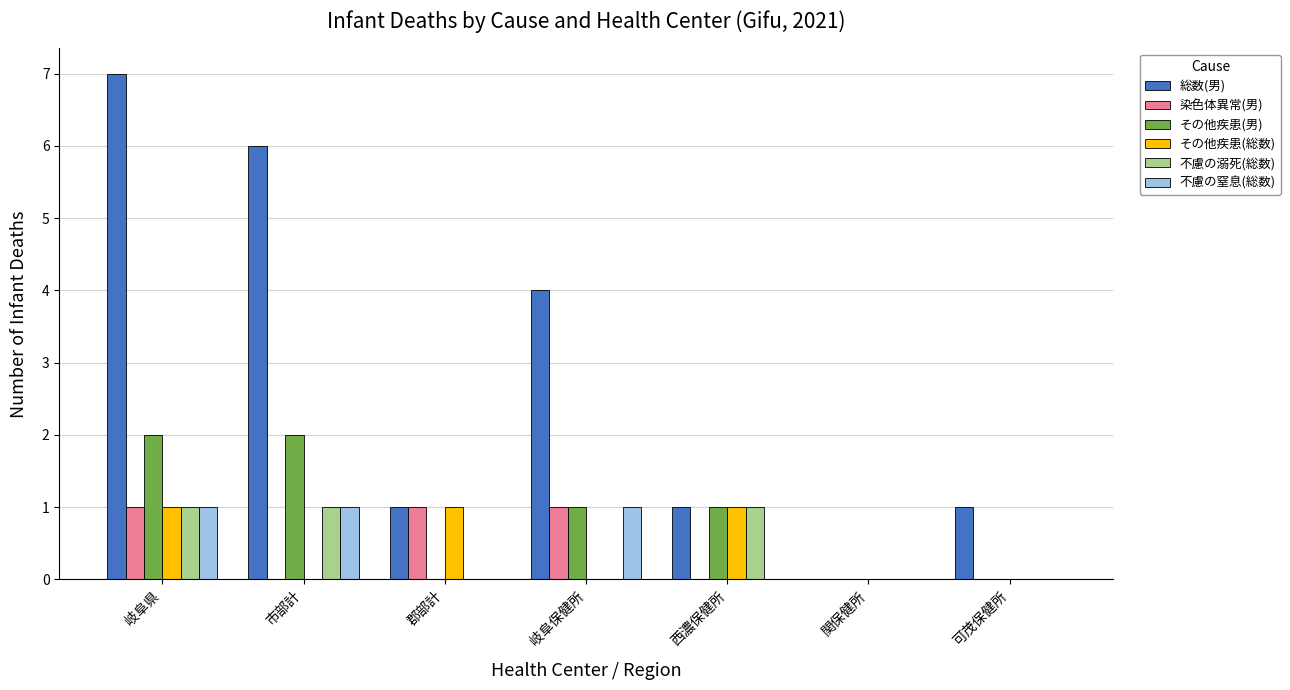

Is the value of 不慮の窒息(総数) at 岐阜保健所 greater than the value of 総数(男) at 市部計?

No